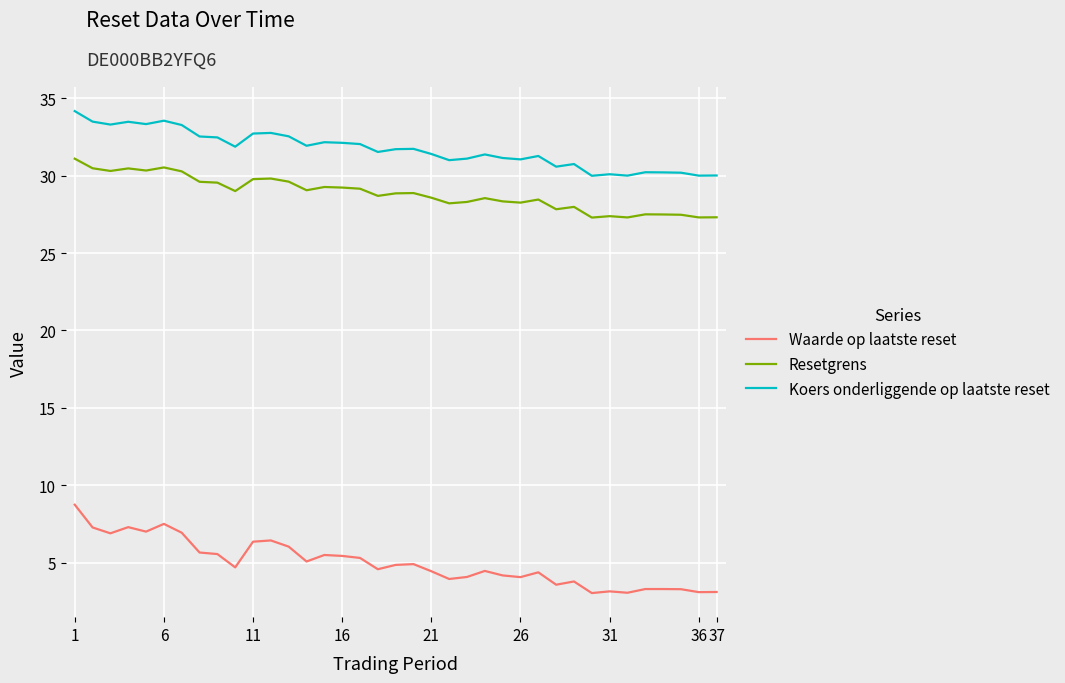

Rank the series by their maximum value, from lowest to highest.

Waarde op laatste reset, Resetgrens, Koers onderliggende op laatste reset